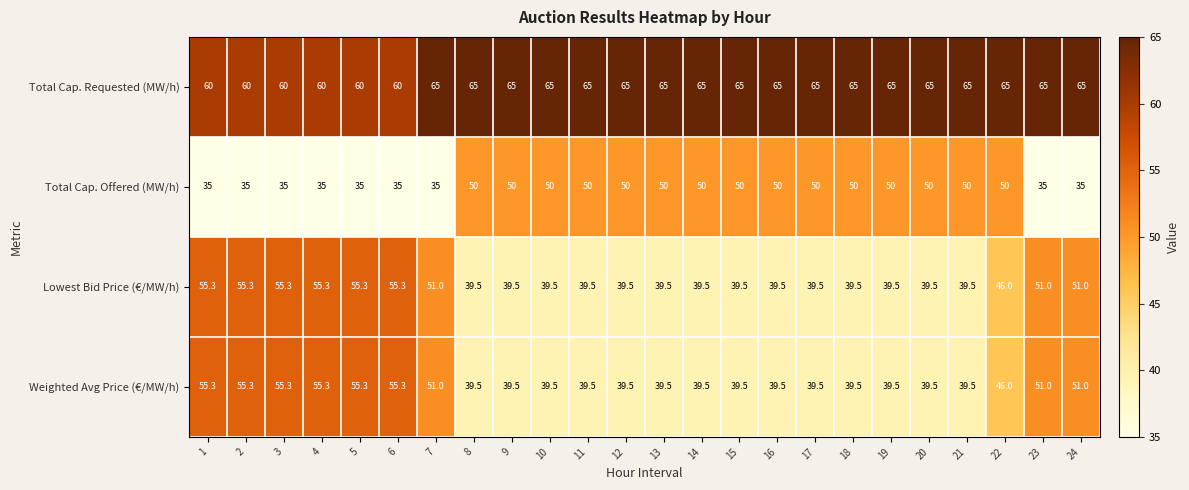

What is the sum of the Weighted Avg Price (€/MW/h) values at 7 and 4?

106.3